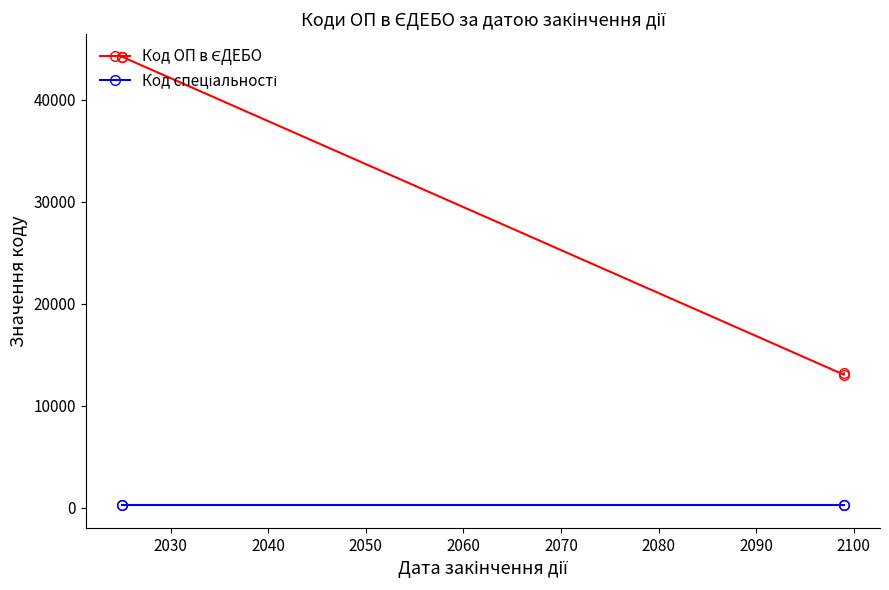

What is the lowest value of the Код спеціальності series?

223